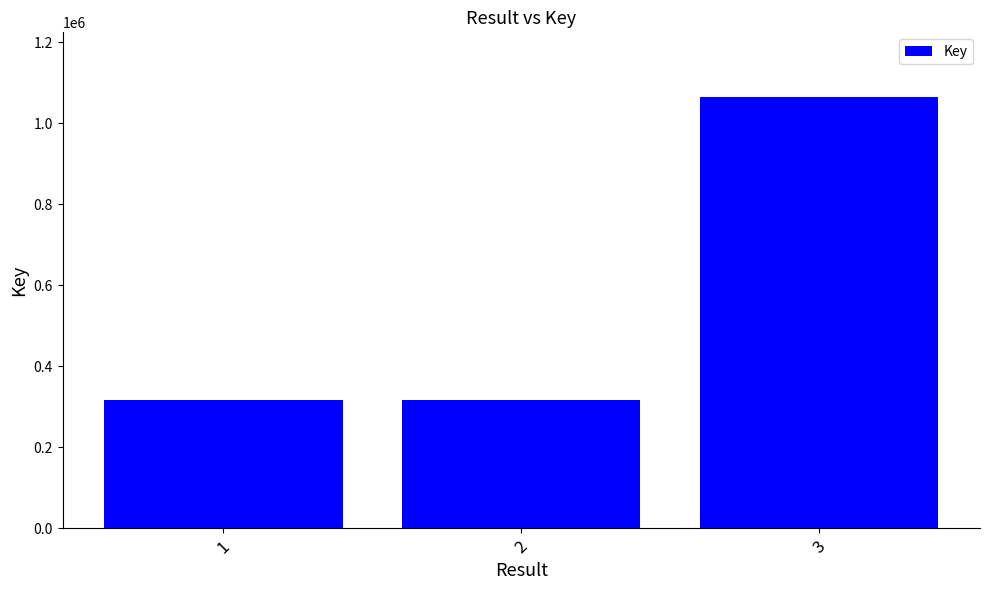

At which label is the value closest to 691213?

1